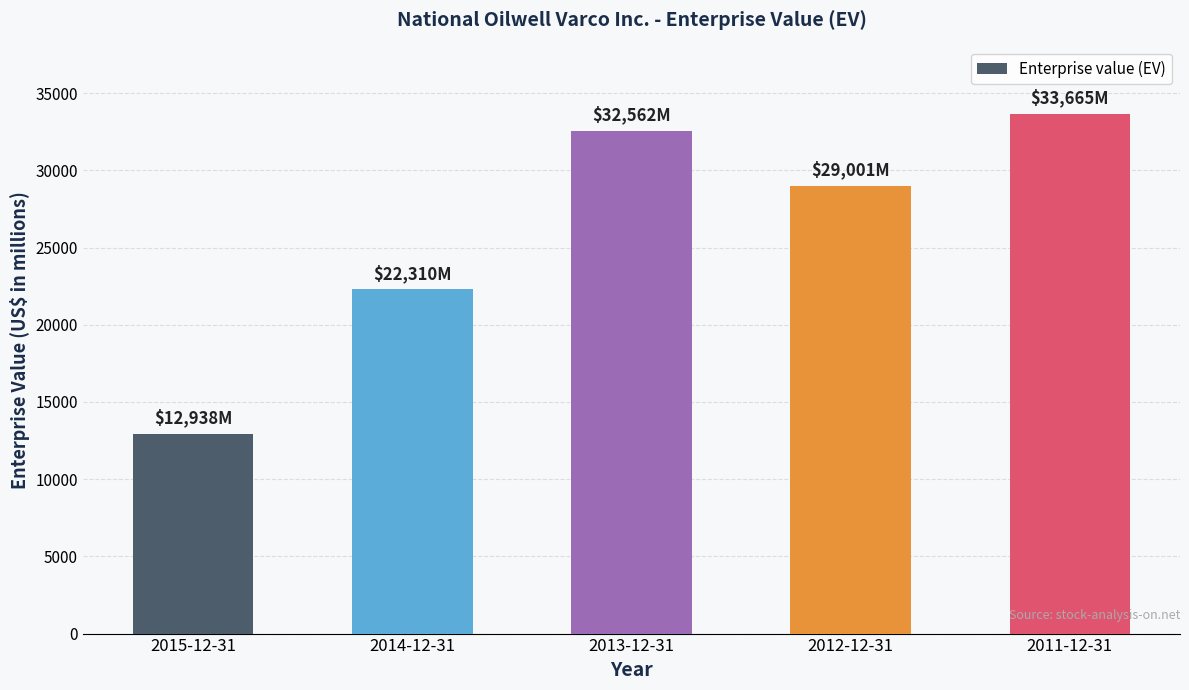

Rank the categories by value from lowest to highest.

2015-12-31, 2014-12-31, 2012-12-31, 2013-12-31, 2011-12-31